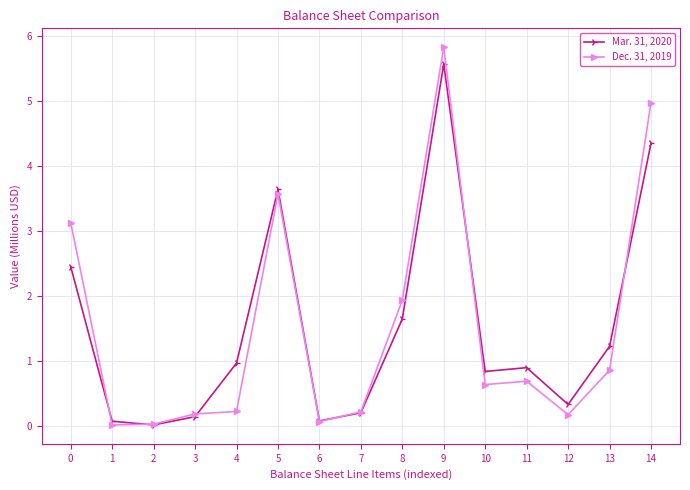

Rank the series at 0 from lowest to highest value.

Mar. 31, 2020, Dec. 31, 2019